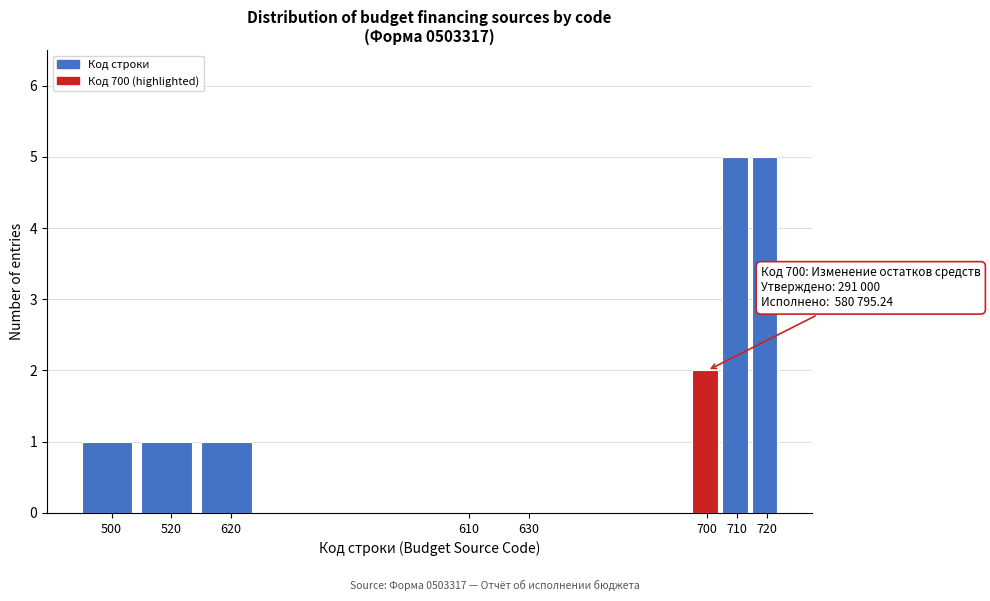

Reading right to left, extract all data points from this chart.

720=5	710=5	700=2	630=0	610=0	620=1	520=1	500=1